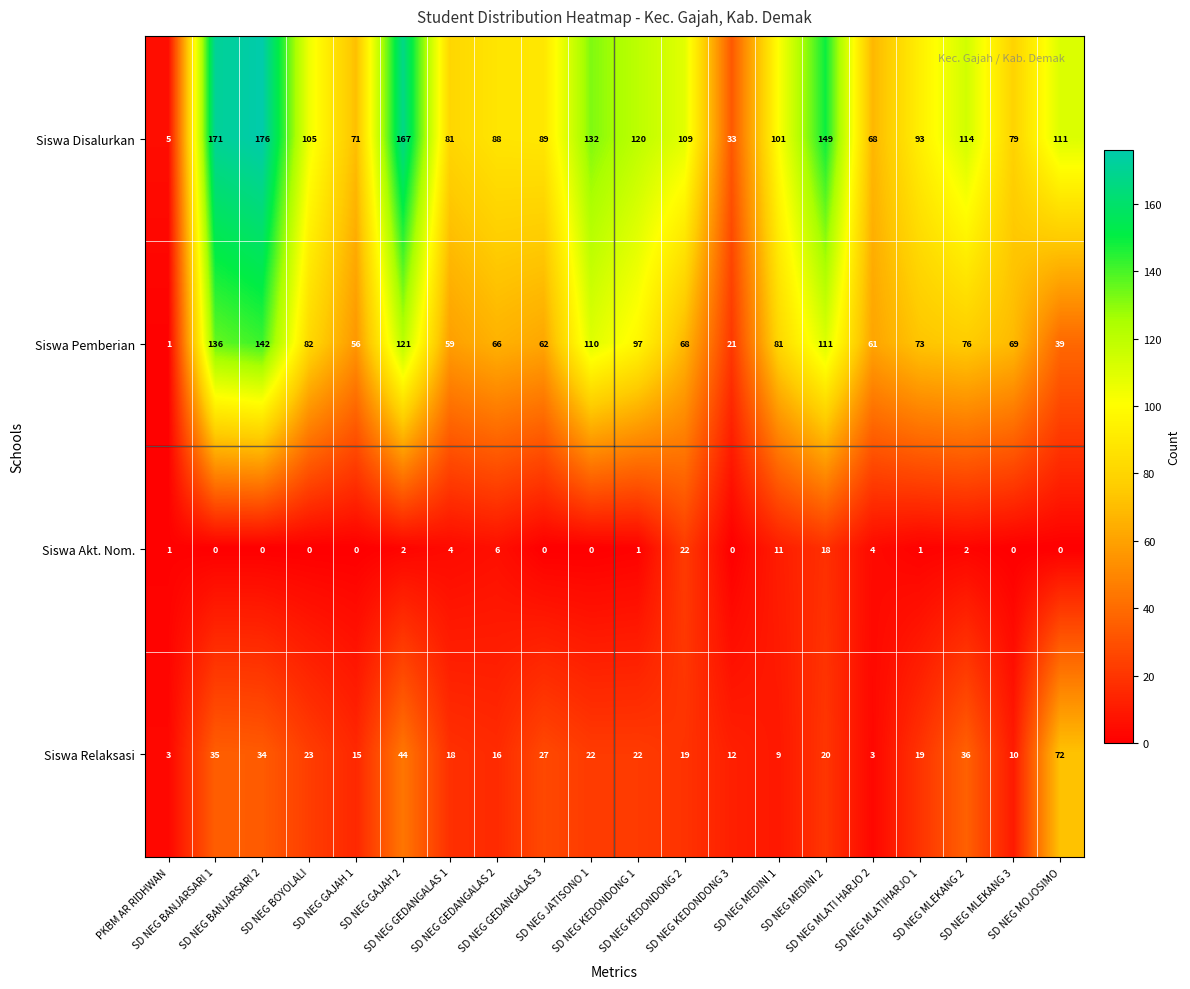

What is the highest value of the Siswa Disalurkan series?

176